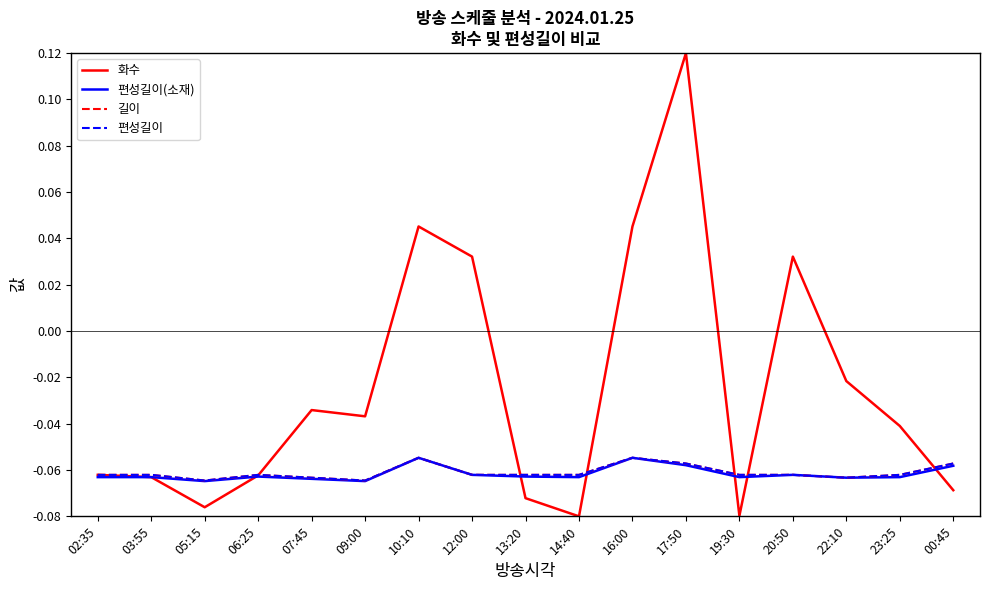

Between 09:00 and 19:30, which series saw the biggest shift?

화수